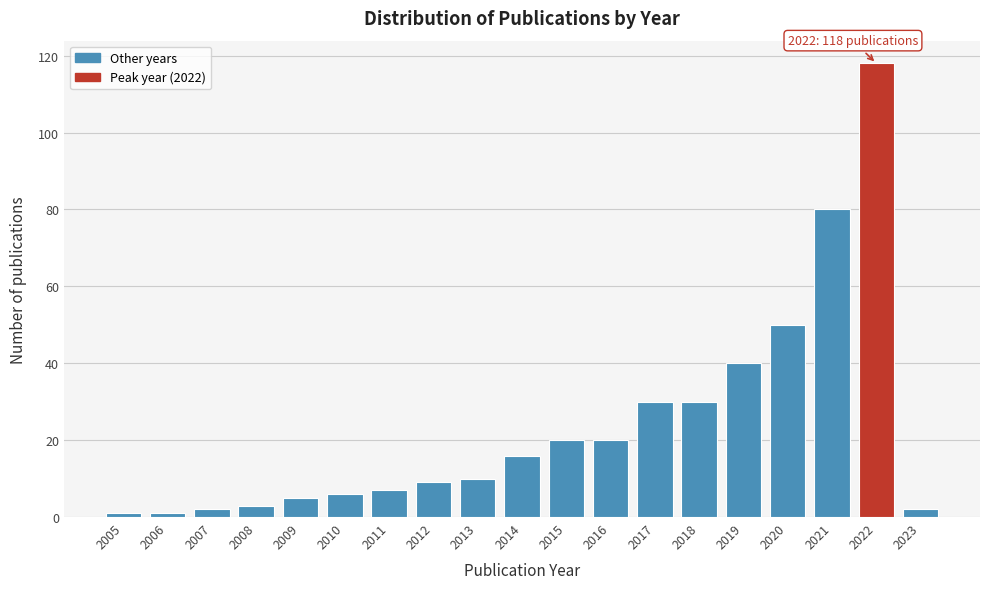

Reading left to right, list all the values displayed in this chart.

1	1	2	3	5	6	7	9	10	16	20	20	30	30	40	50	80	118	2